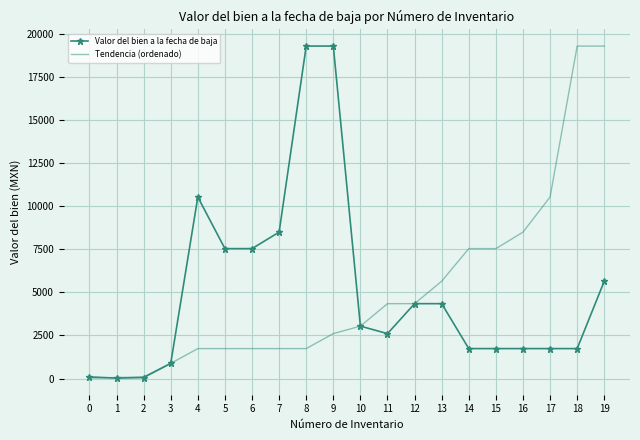

The value of Valor del bien a la fecha de baja at 4 is 10539.1. True or false?

True